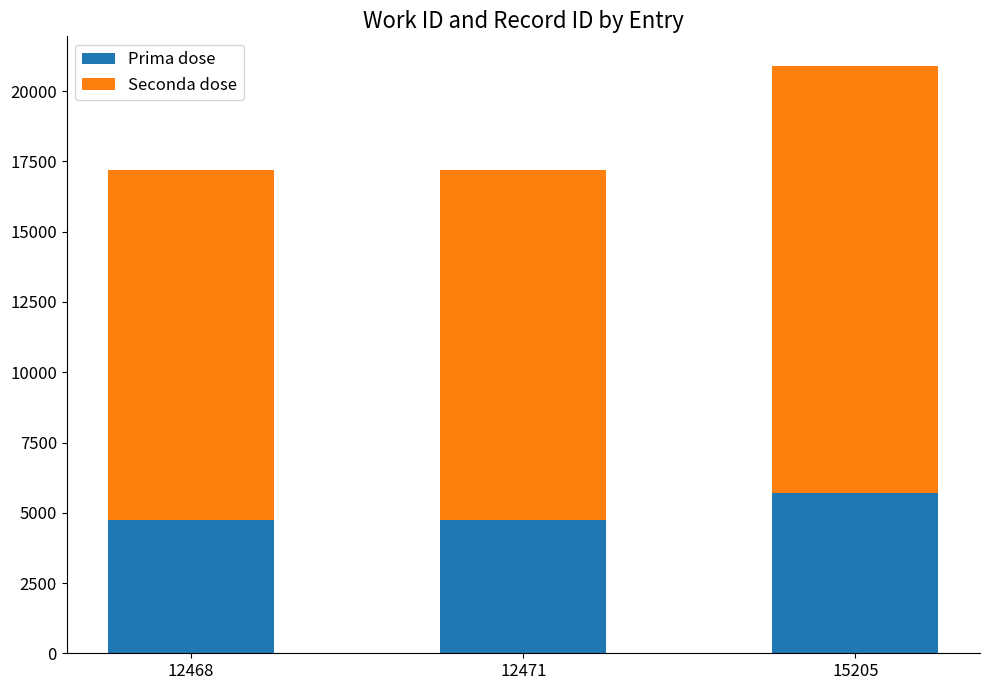

What is the value of the Prima dose bar at the 3rd from the left?

5703